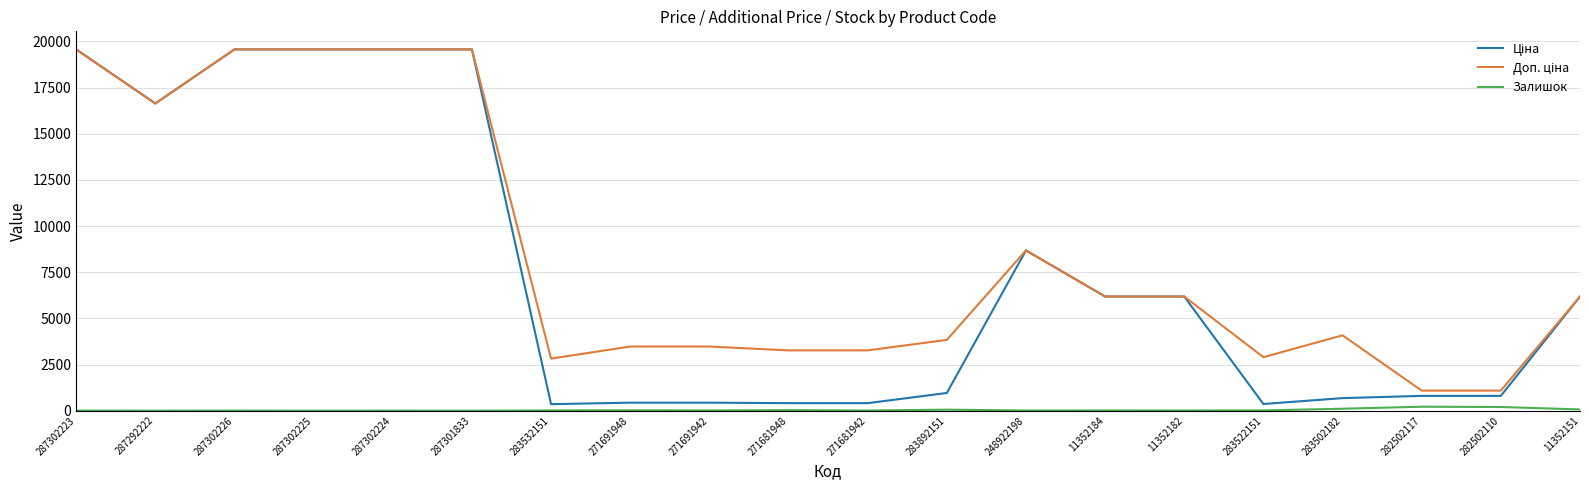

Is it true that Залишок equals 0.0 at 287302225?

True